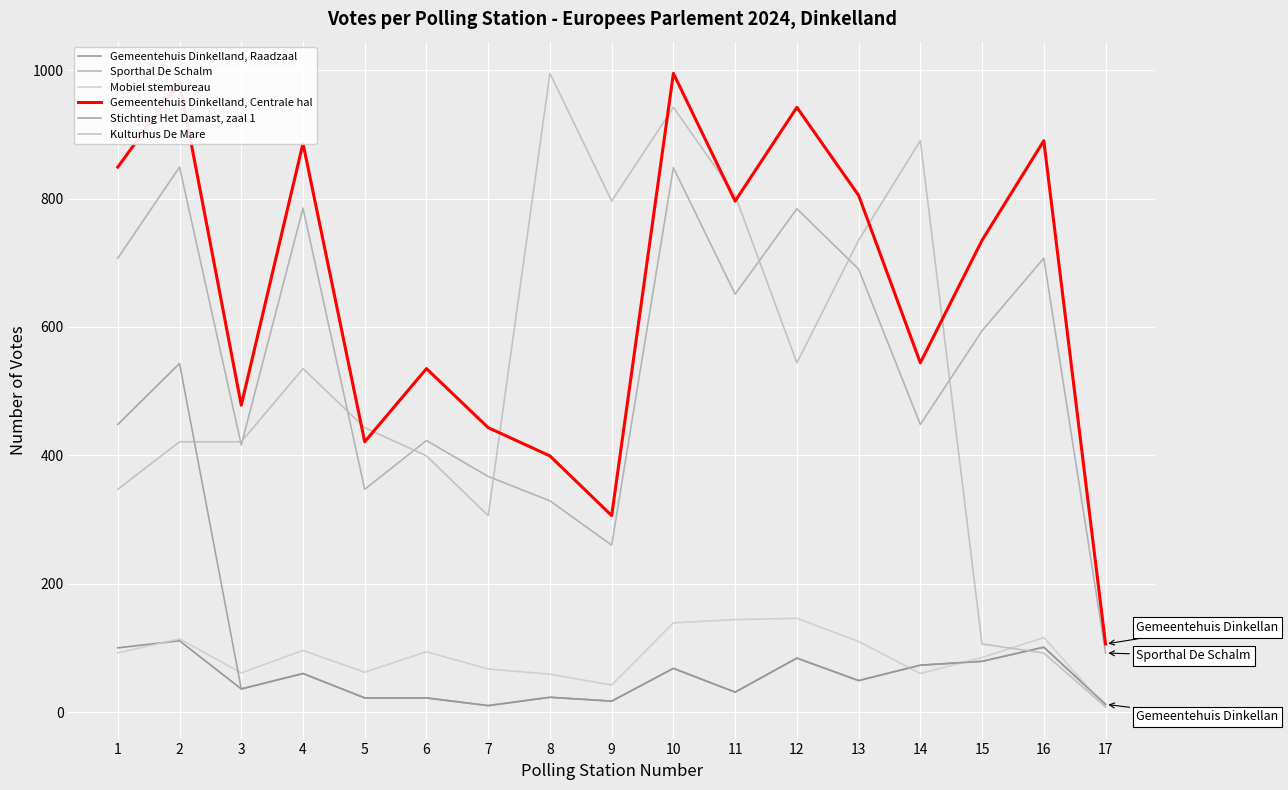

What is the maximum value for Stichting Het Damast, zaal 1?

543